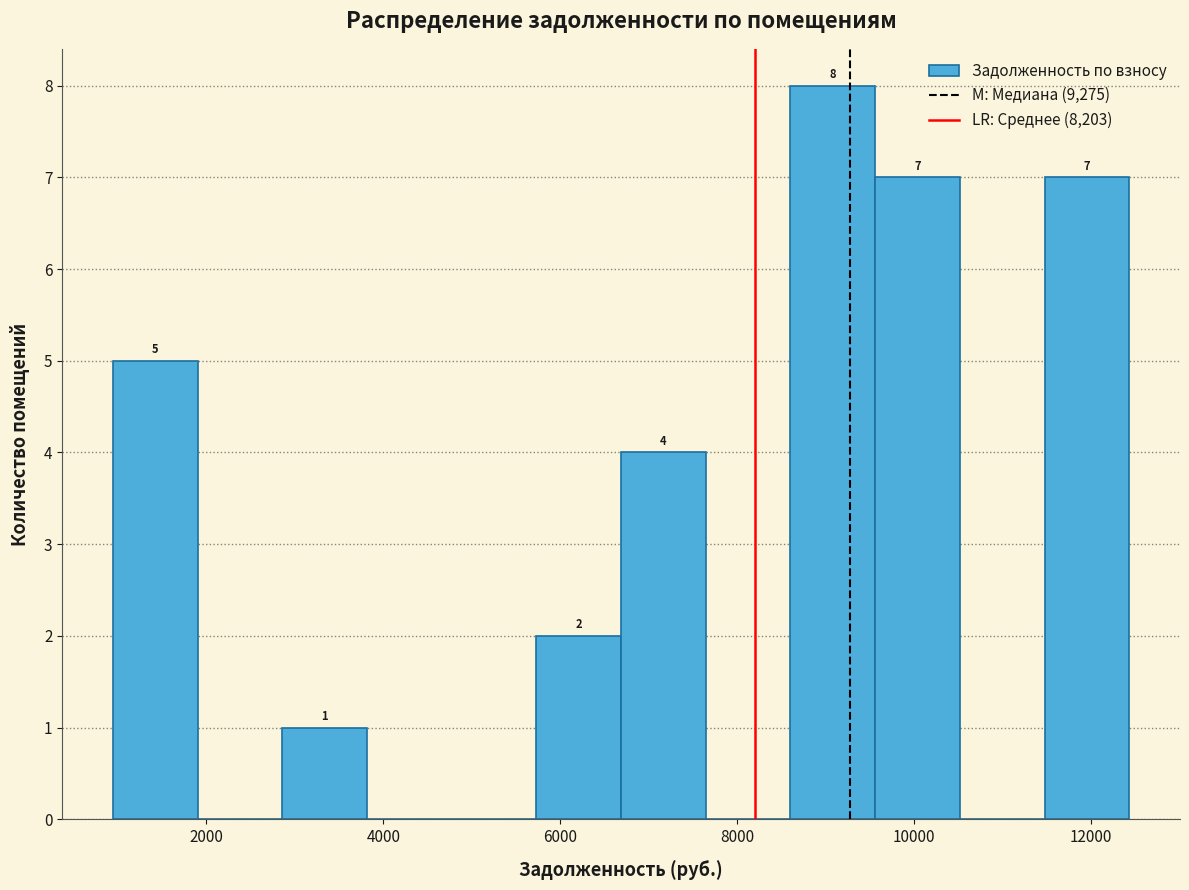

Which range on the x-axis has the tallest bar?

8600 to 9600